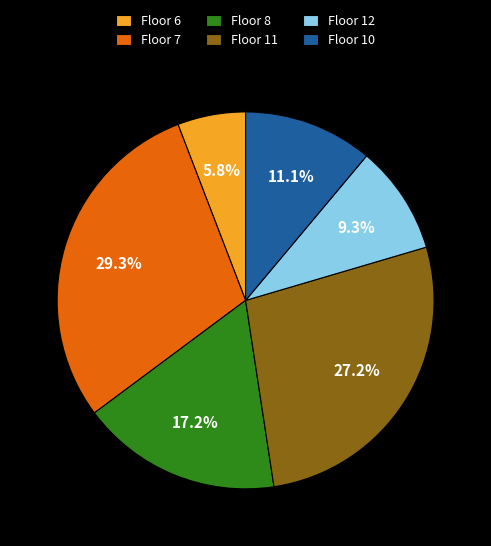

Rank the categories by value from highest to lowest.

Floor 7, Floor 11, Floor 8, Floor 10, Floor 12, Floor 6